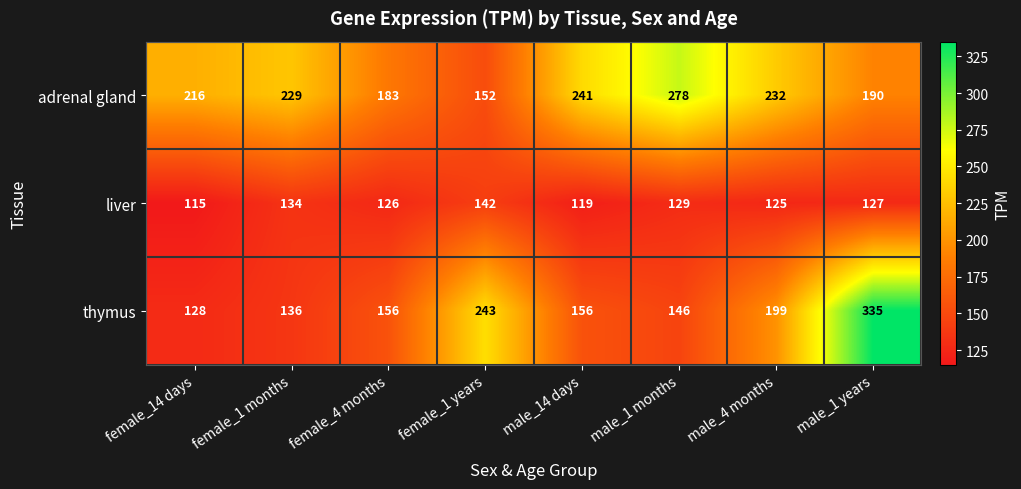

Where is thymus nearest to the value 231?

female_1 years